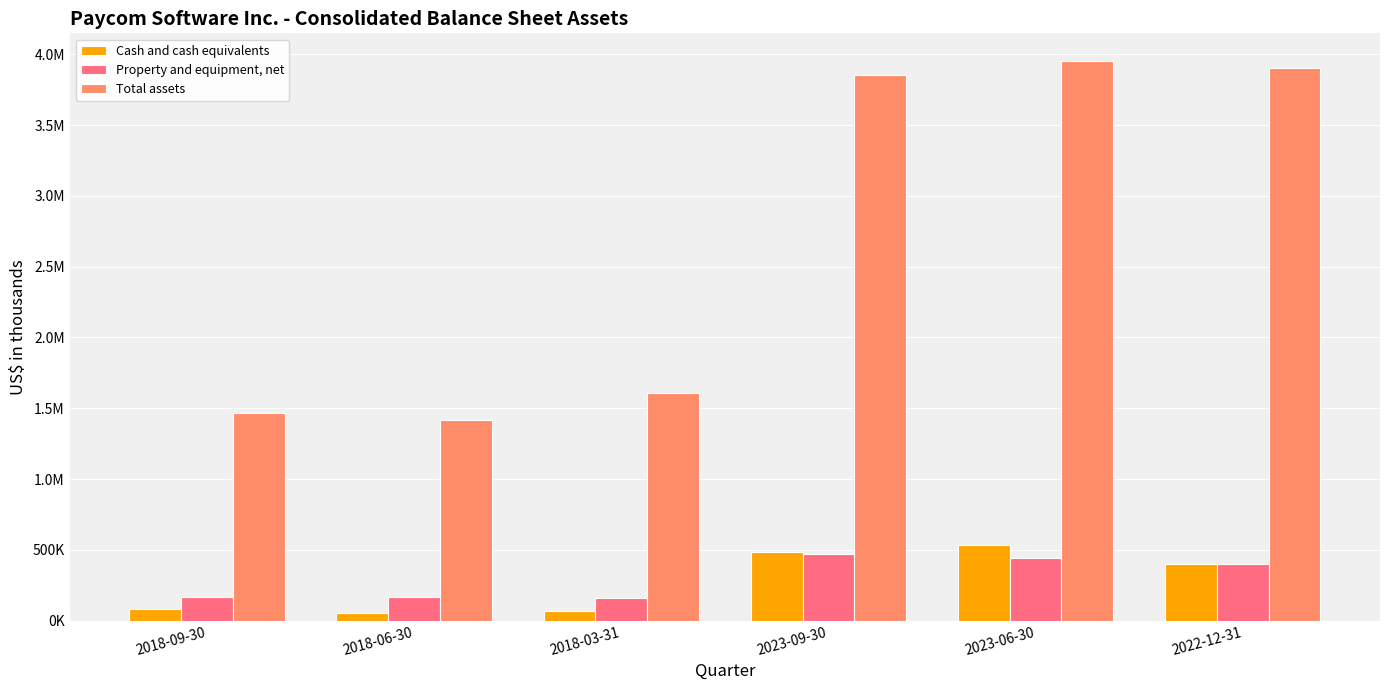

What are all the series names shown in the legend?

Cash and cash equivalents, Property and equipment, net, Total assets